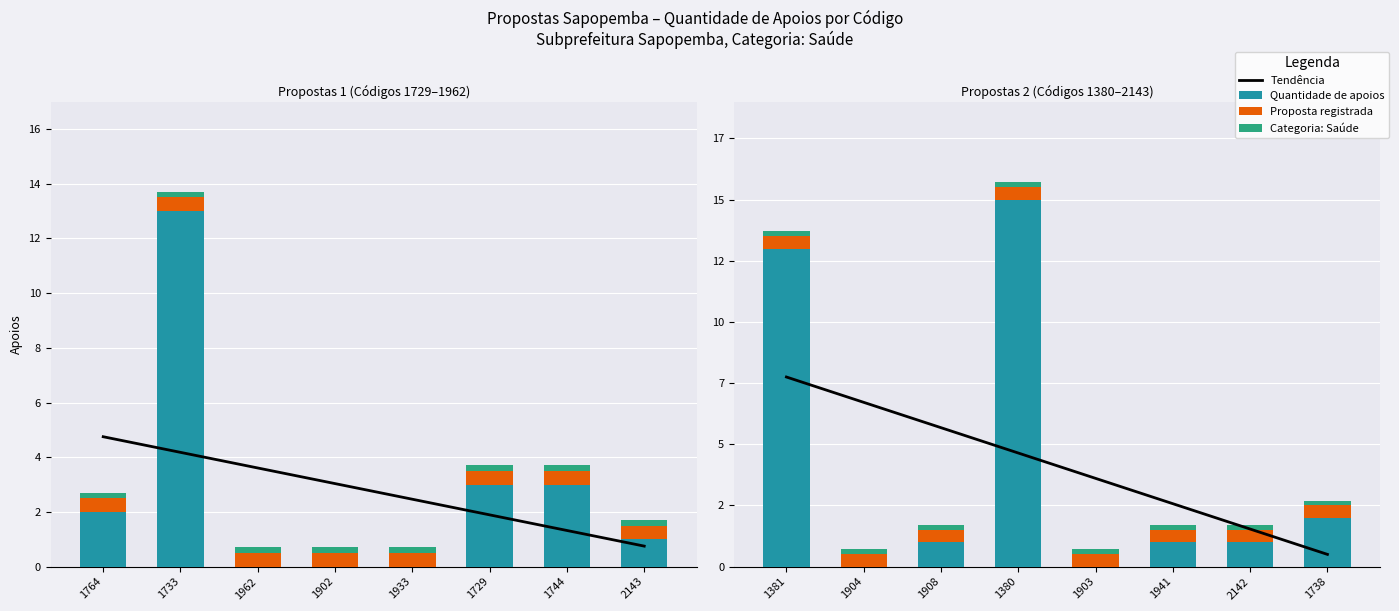

Which category has the highest value in the Tendência series?

1381